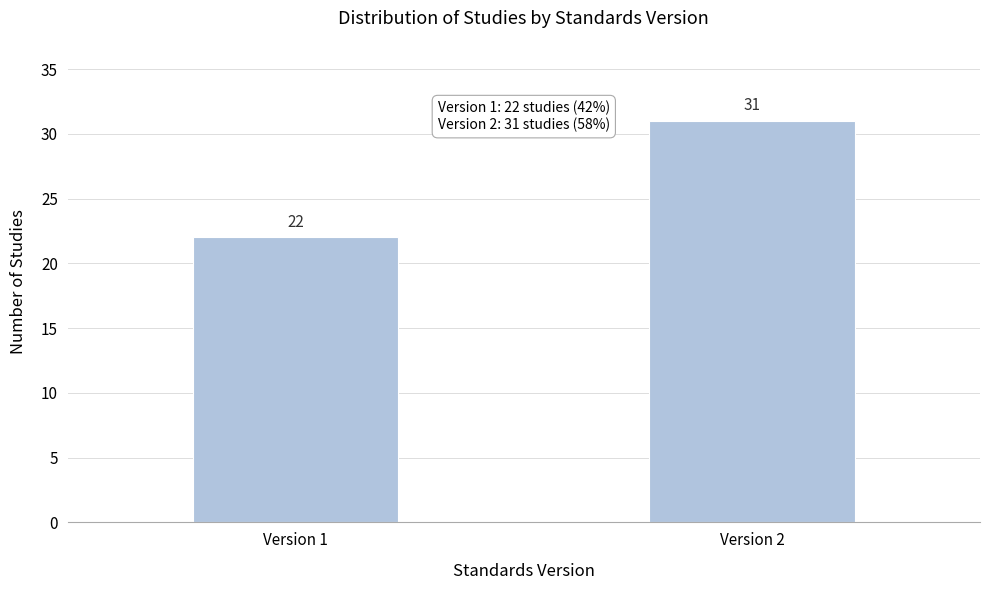

Reading left to right, extract all data points from this chart.

Version 1=22	Version 2=31